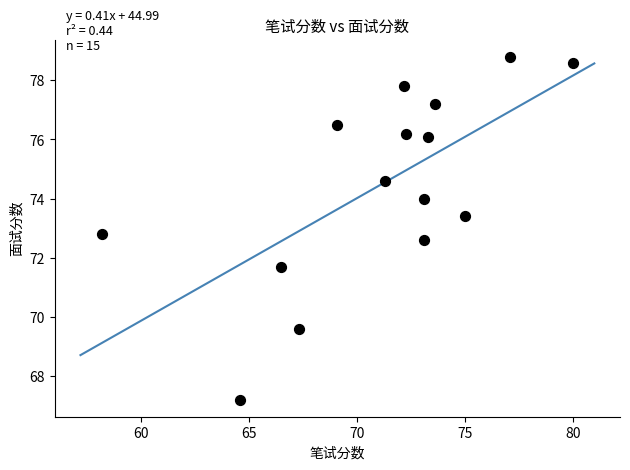

What Y value in the scatter plot is closest to 73?

72.8